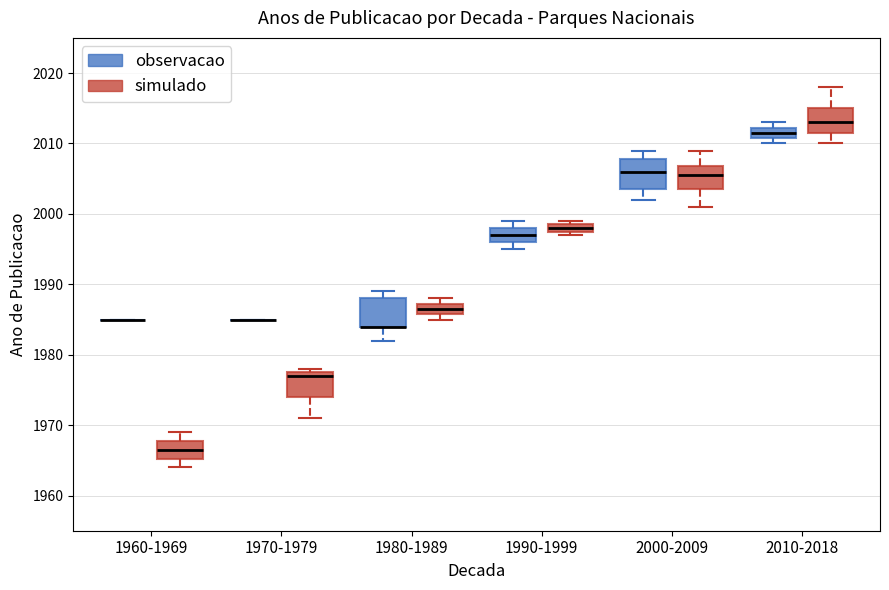

Where is the lower edge of the box for 2010-2018 (observacao) on the y-axis? The values are not printed on the chart, so give them approximately, as read against the axis.

2011